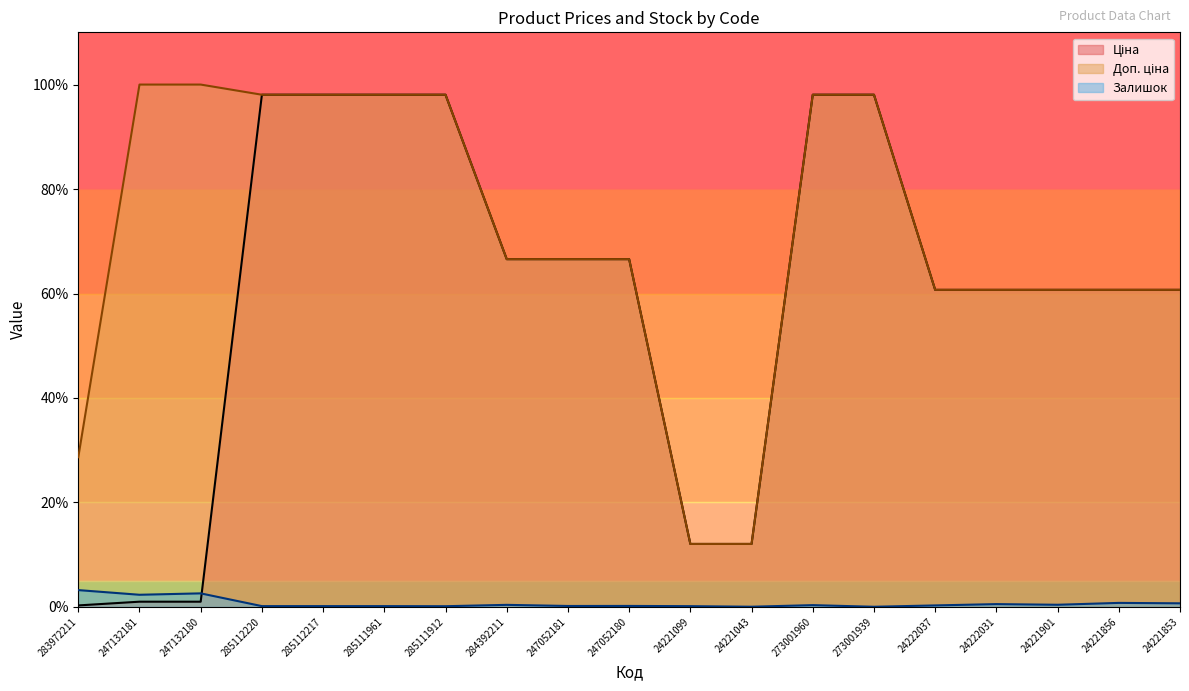

Between 247052180 and 24221043, which is larger?

247052180